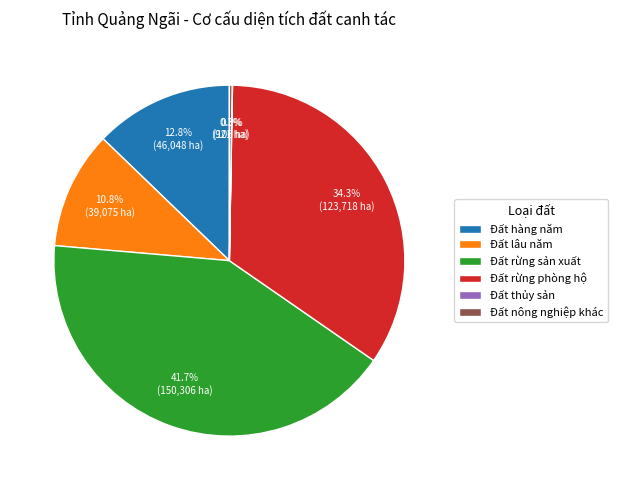

Which has a higher value, Đất hàng năm or Đất rừng sản xuất?

Đất rừng sản xuất